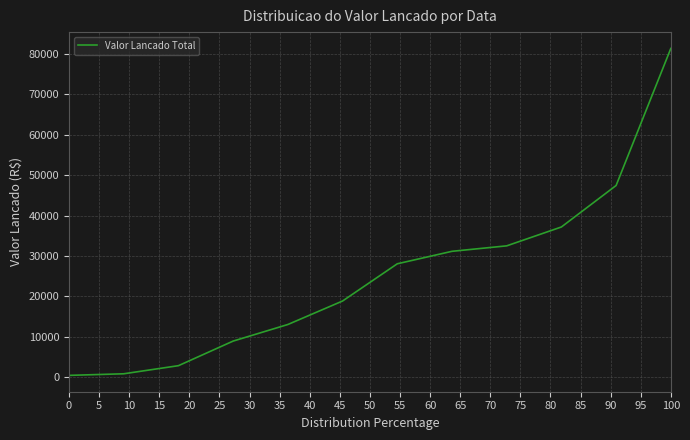

What is the greatest value displayed?

81408.5